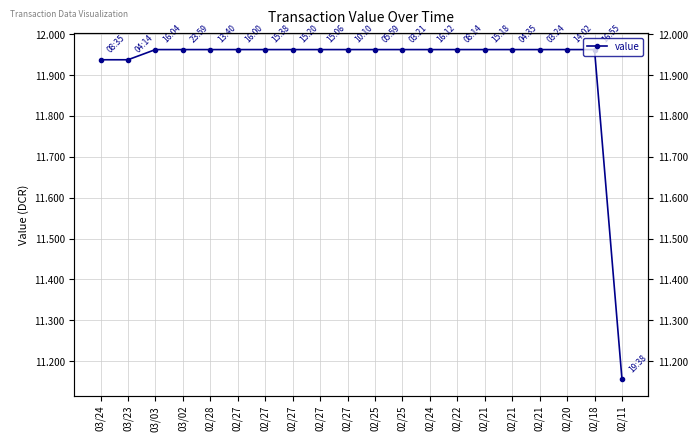

Between 03/23 and 02/25, which is larger?

02/25